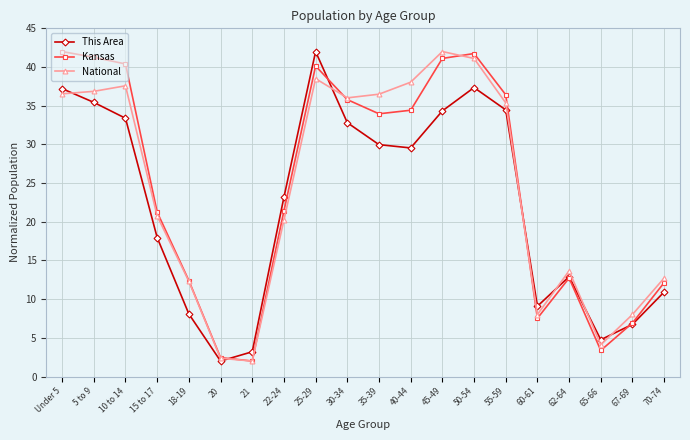

What is the value of the Kansas point at the 5th from the left?

12.4